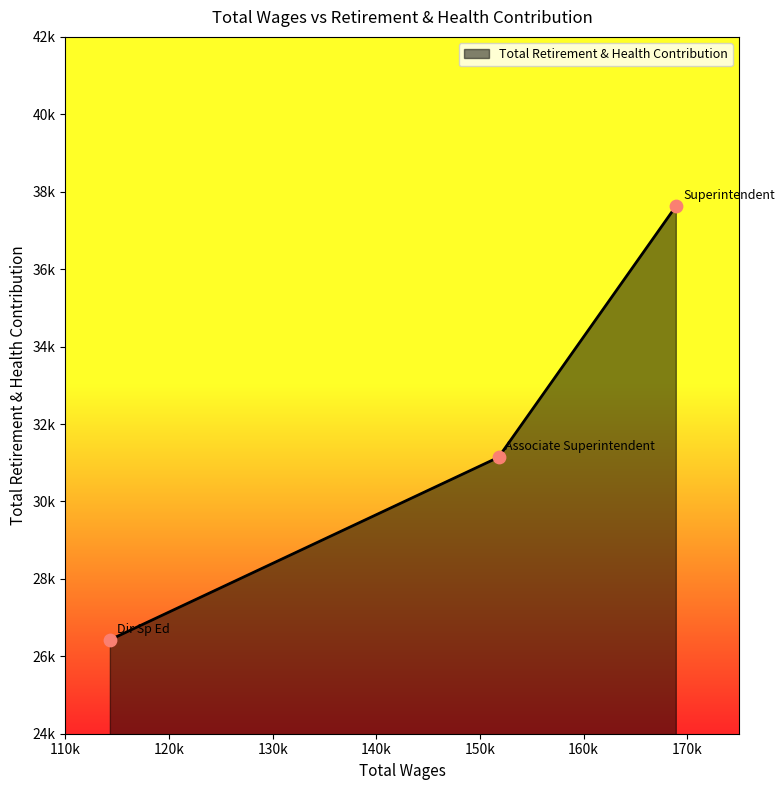

Does the chart have visible grid lines?

No